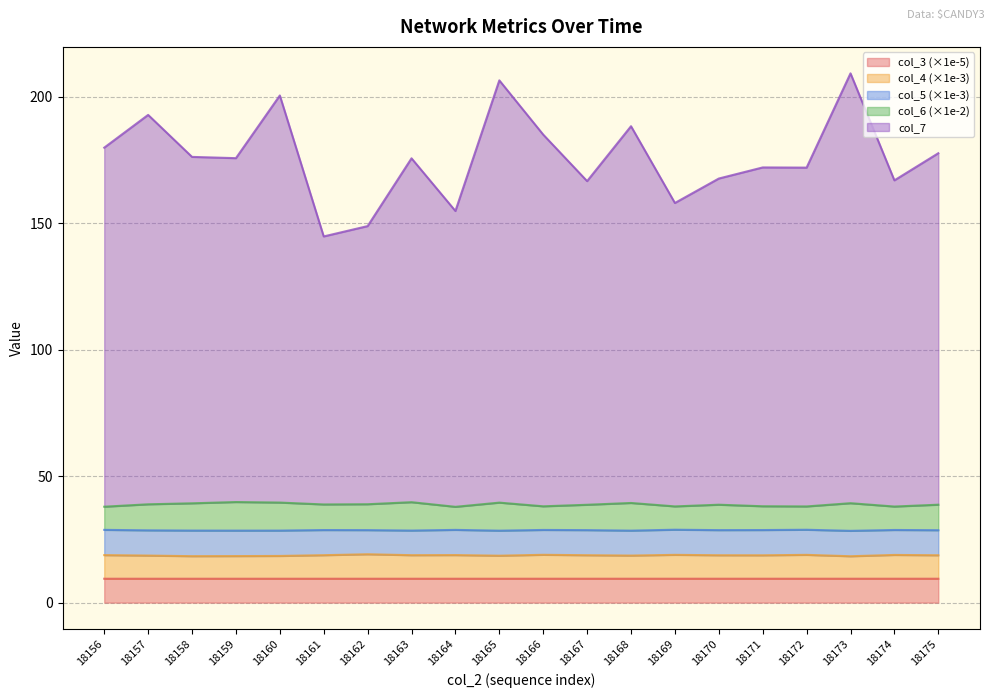

What is the minimum value for col_3 (×1e-5)?

9.4